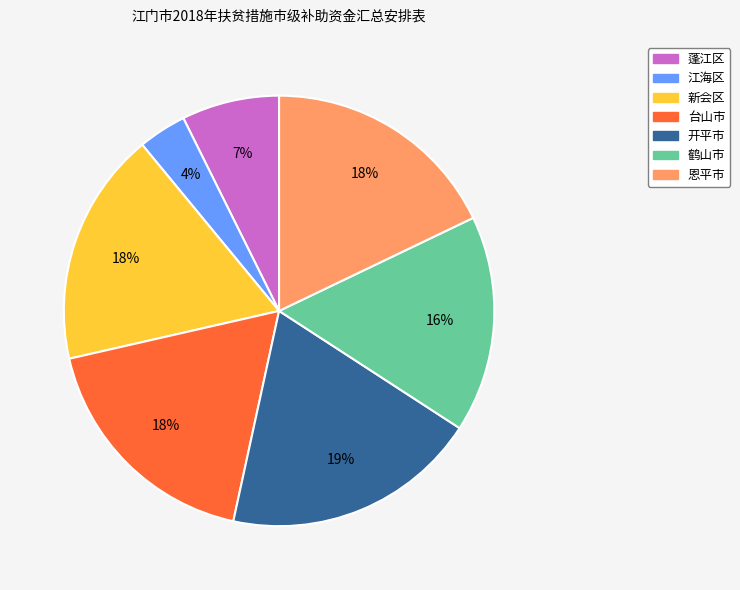

Which category has the smallest portion of the pie?

江海区